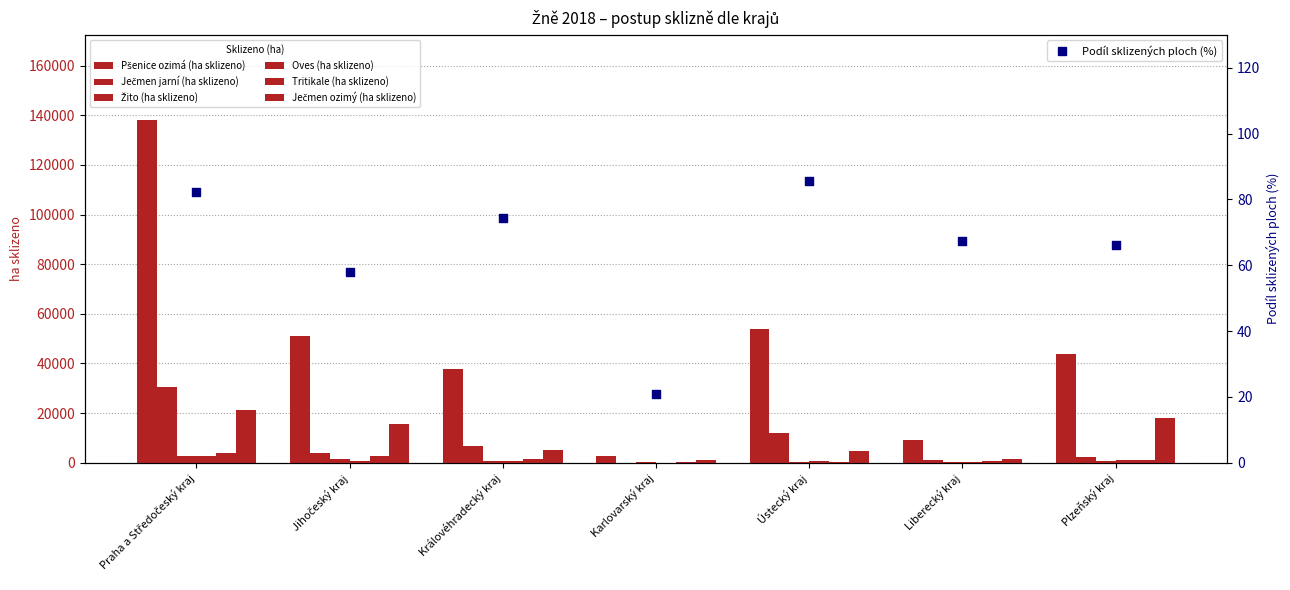

What is the total value across all series at Liberecký kraj?

13031.2